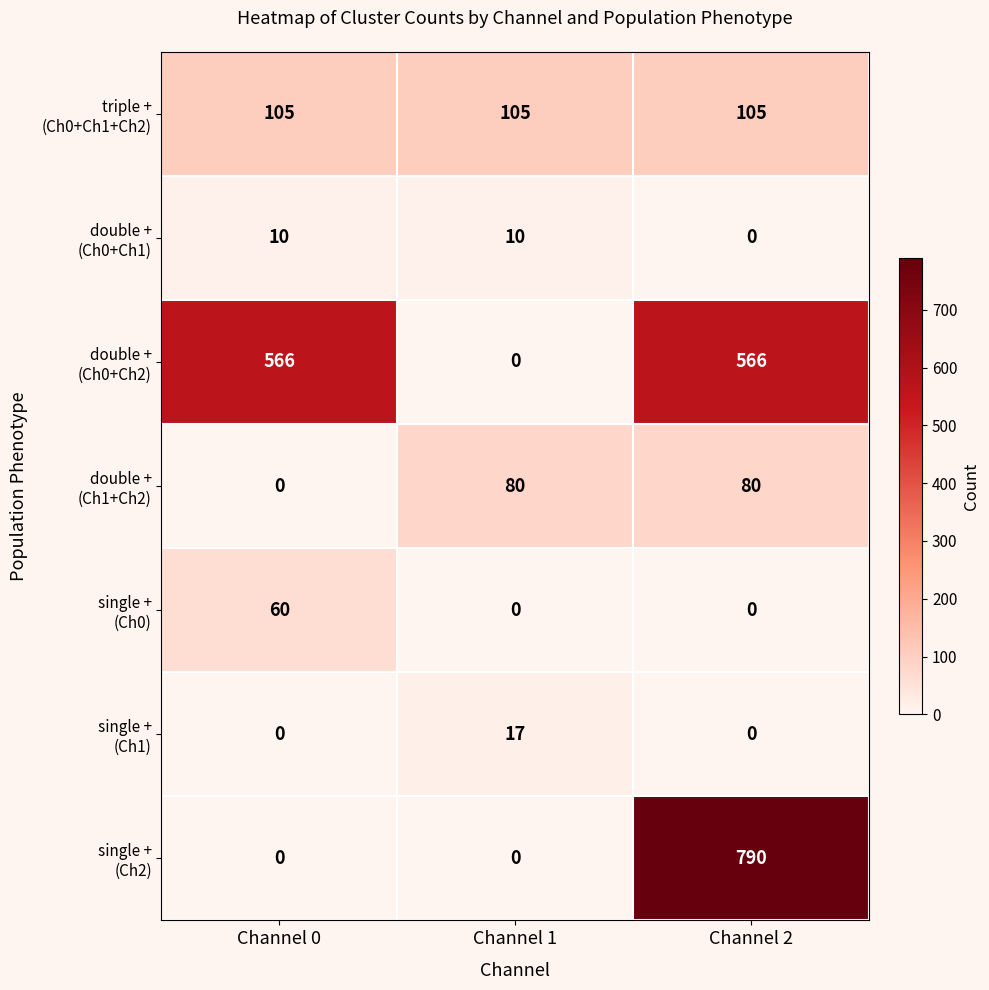

How many series are shown in this chart?

7